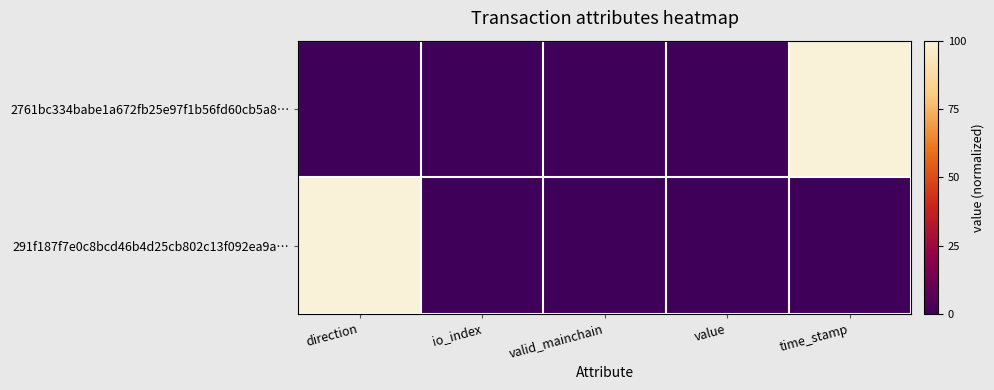

Rank the series by their maximum value, from highest to lowest.

2761bc334babe1a672fb25e97f1b56fd60cb5a8…, 291f187f7e0c8bcd46b4d25cb802c13f092ea9a…